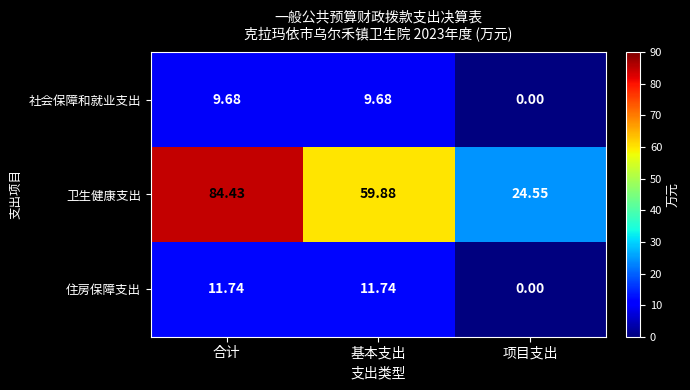

At which label is 社会保障和就业支出 closest to 4?

项目支出